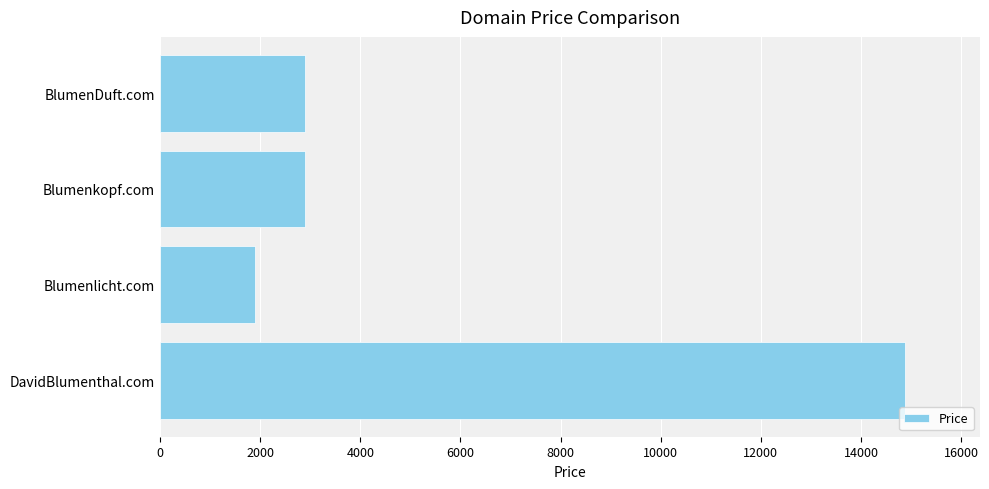

What is the average value?

5638